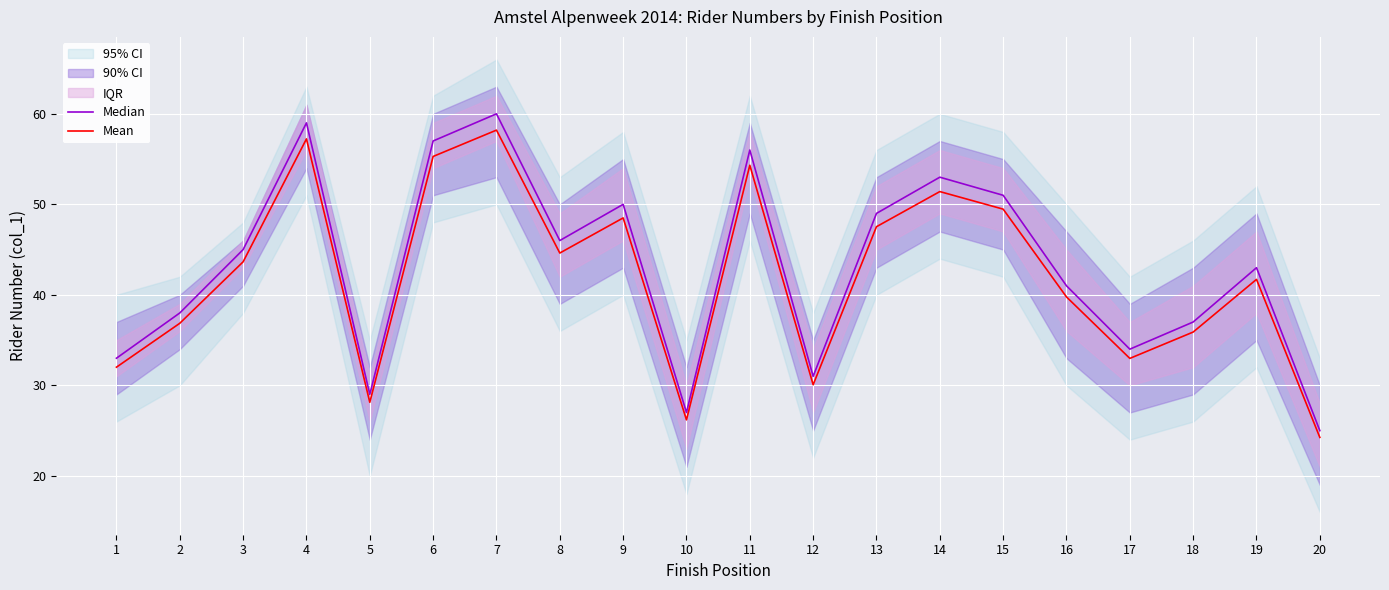

Reading left to right, what are all the values shown in this chart?

Median: 1=33.0	2=38.0	3=45.0	4=59.0	5=29.0	6=57.0	7=60.0	8=46.0	9=50.0	10=27.0	11=56.0	12=31.0	13=49.0	14=53.0	15=51.0	16=41.0	17=34.0	18=37.0	19=43.0	20=25.0
Mean: 1=32.0	2=36.9	3=43.6	4=57.2	5=28.1	6=55.3	7=58.2	8=44.6	9=48.5	10=26.2	11=54.3	12=30.1	13=47.5	14=51.4	15=49.5	16=39.8	17=33.0	18=35.9	19=41.7	20=24.2